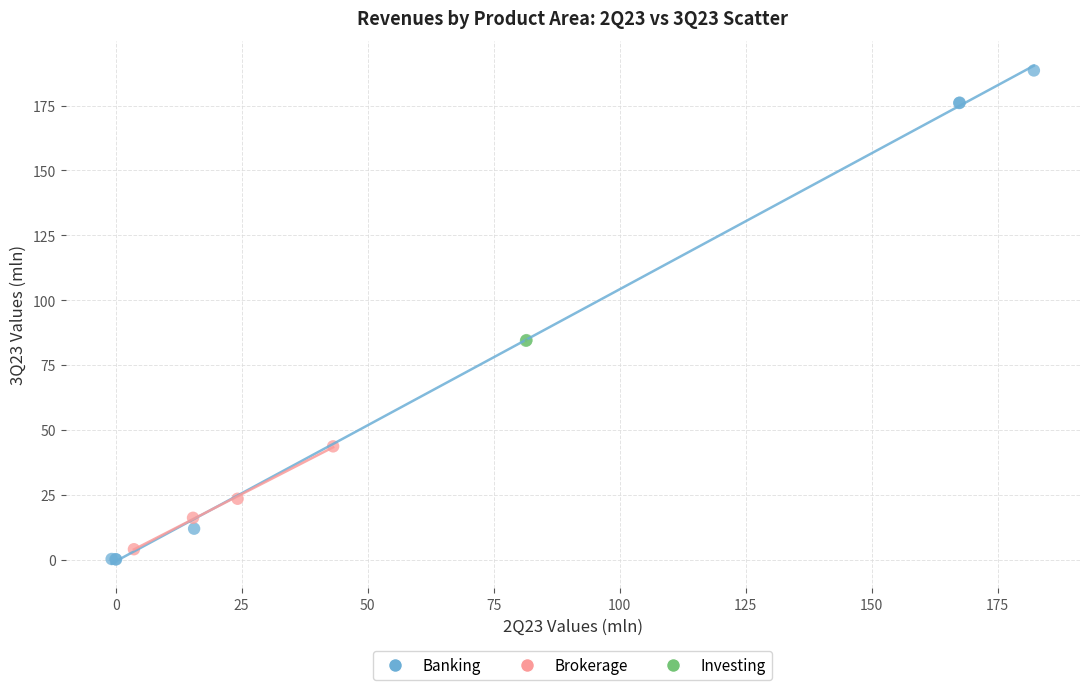

Which series contains the lowest Y value?

Banking